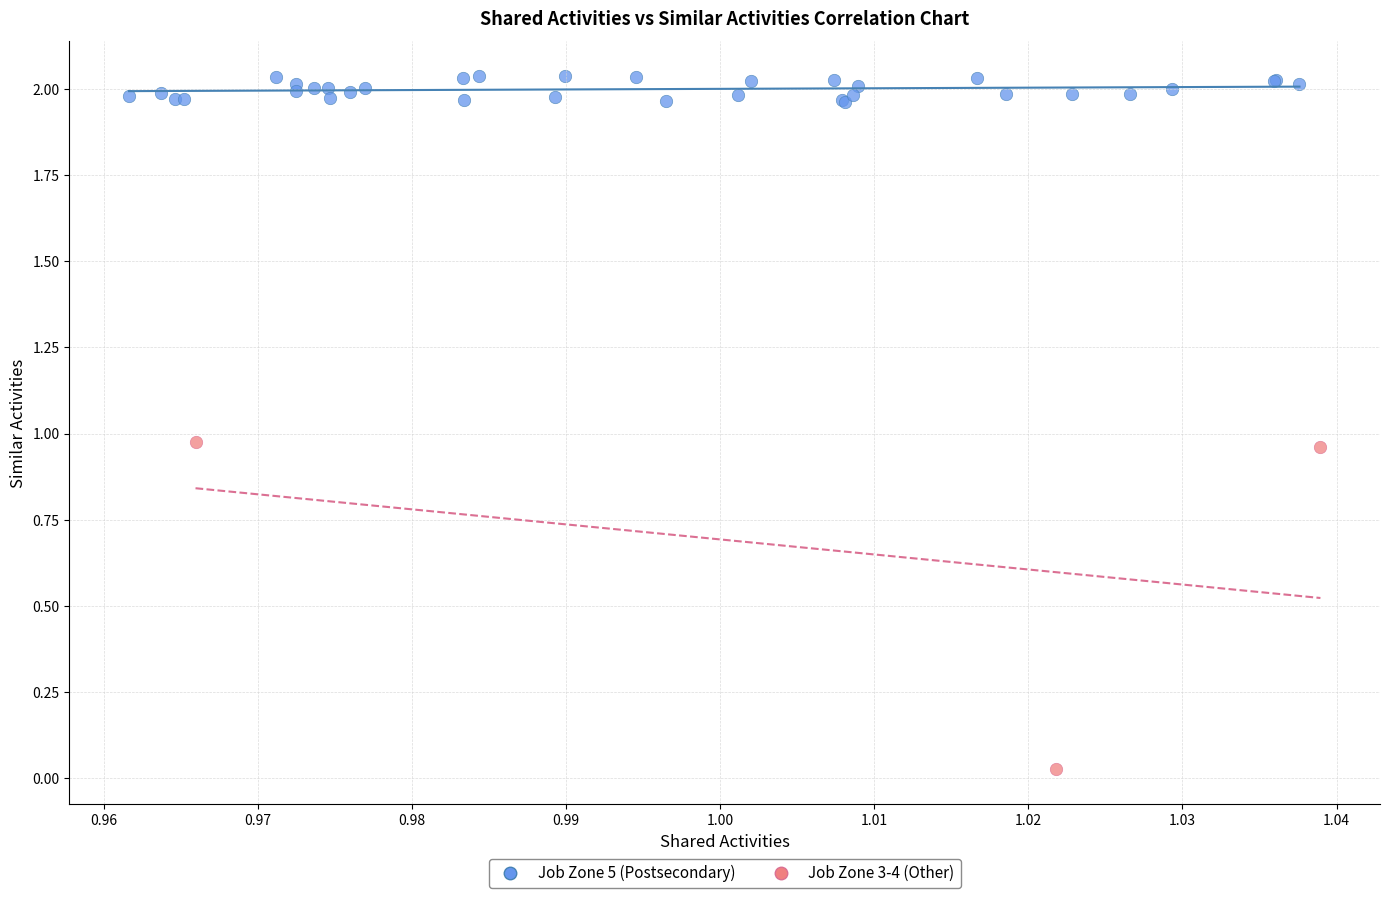

Which series reaches the maximum Y coordinate?

Job Zone 5 (Postsecondary)